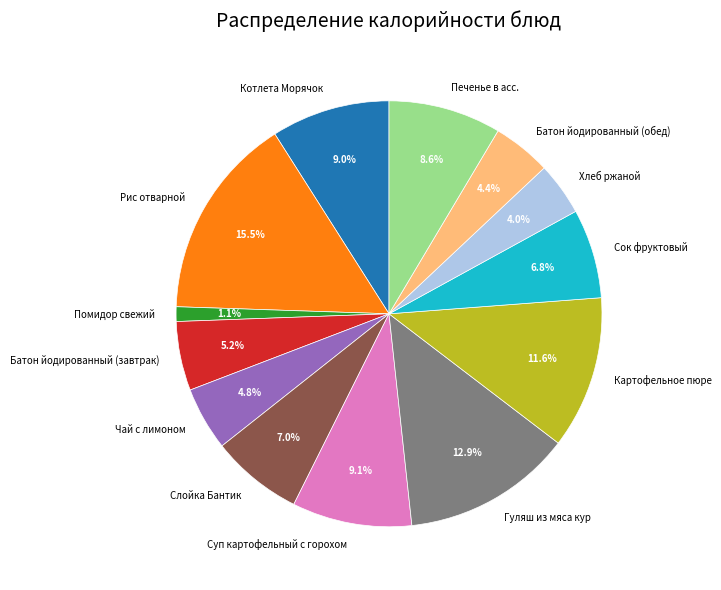

To the nearest percent, what is the combined percentage of Котлета Морячок and Помидор свежий?

10%